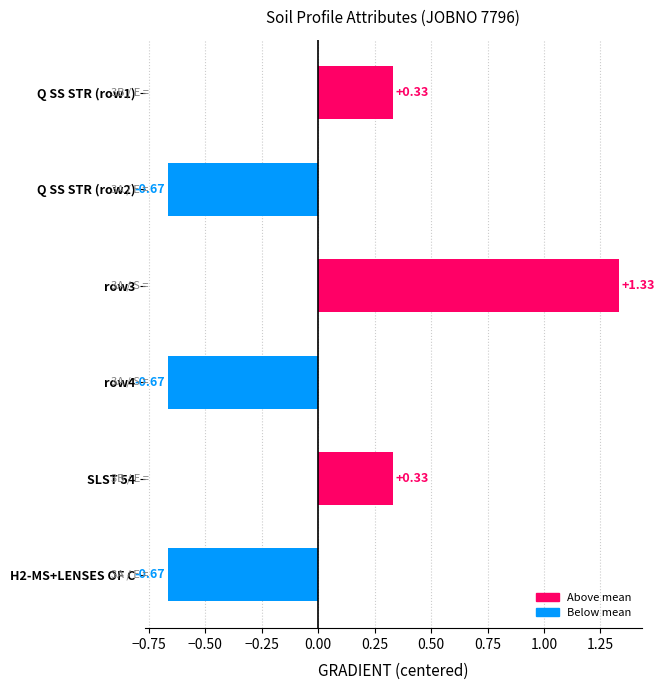

What is the difference between the maximum and second lowest values?

2.0